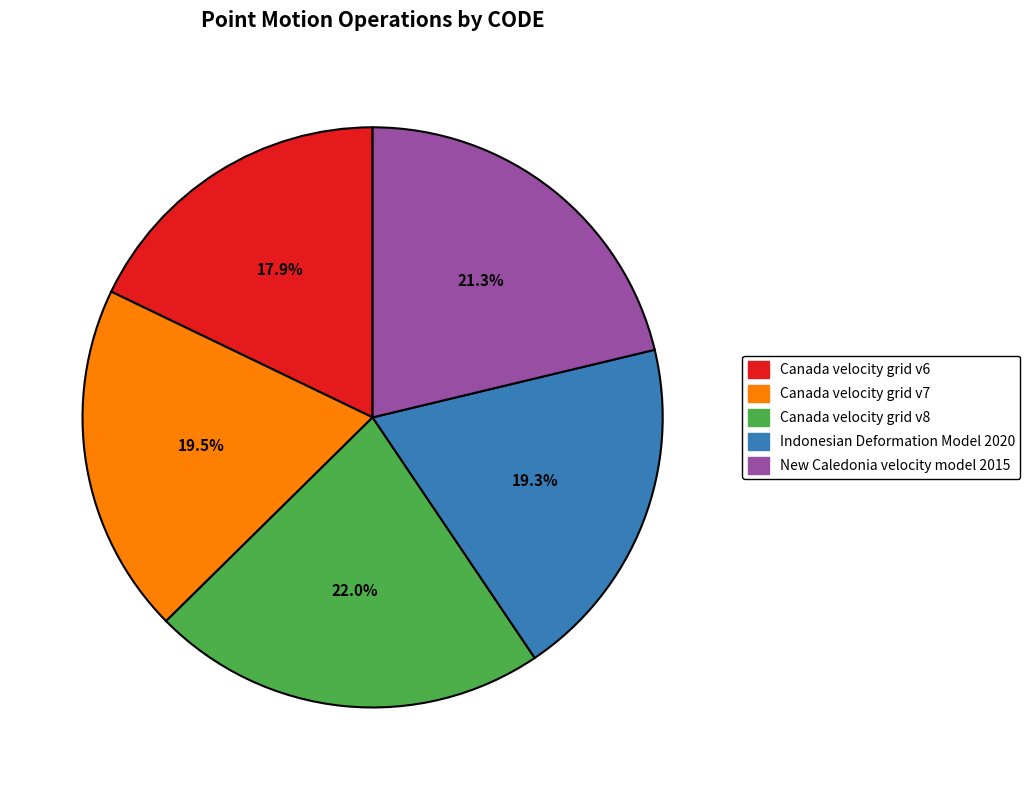

What percentage is the New Caledonia velocity model 2015 slice, to the nearest percent?

21%